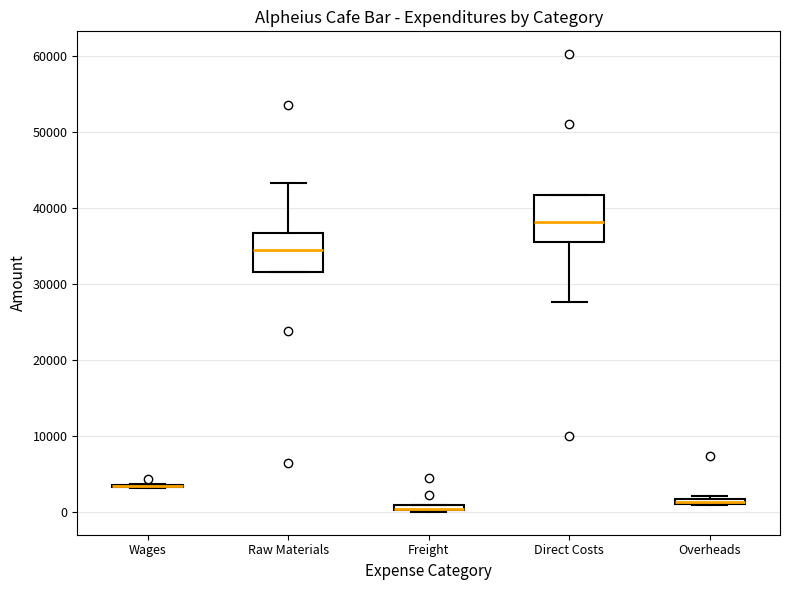

Comparing the boxes themselves (not the whiskers), which one is the tallest?

Direct Costs